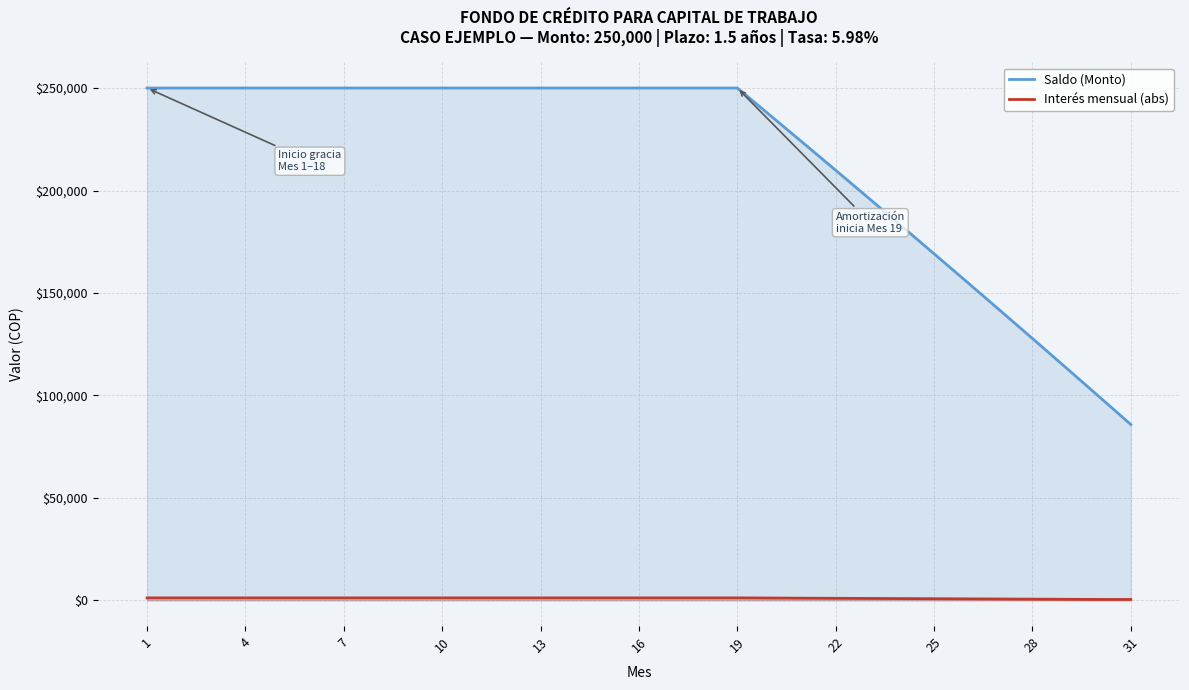

Rank the series by their maximum value, from highest to lowest.

Saldo (Monto), Interés mensual (abs)